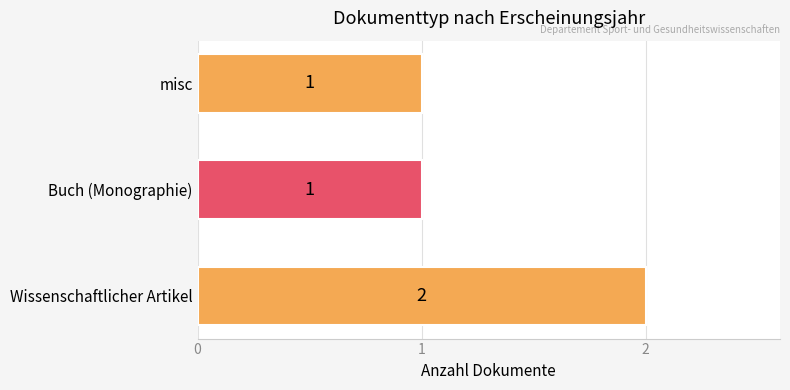

The value at misc is 1. True or false?

True